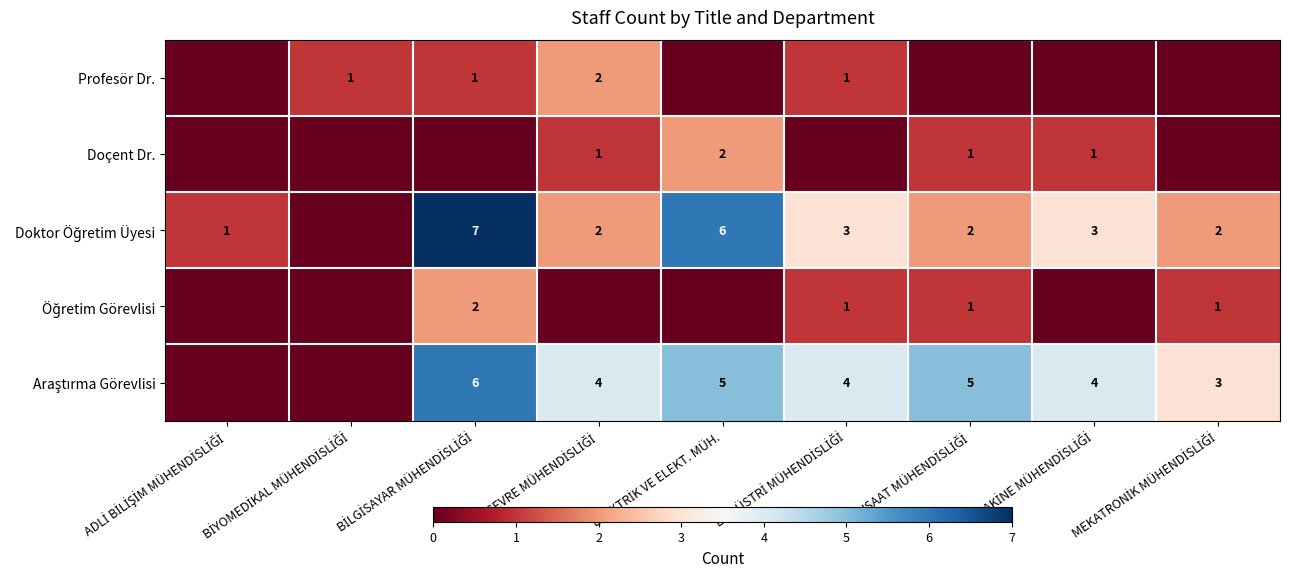

The Doçent Dr. series shows 0 at MEKATRONİK MÜHENDİSLİĞİ. True or false?

True